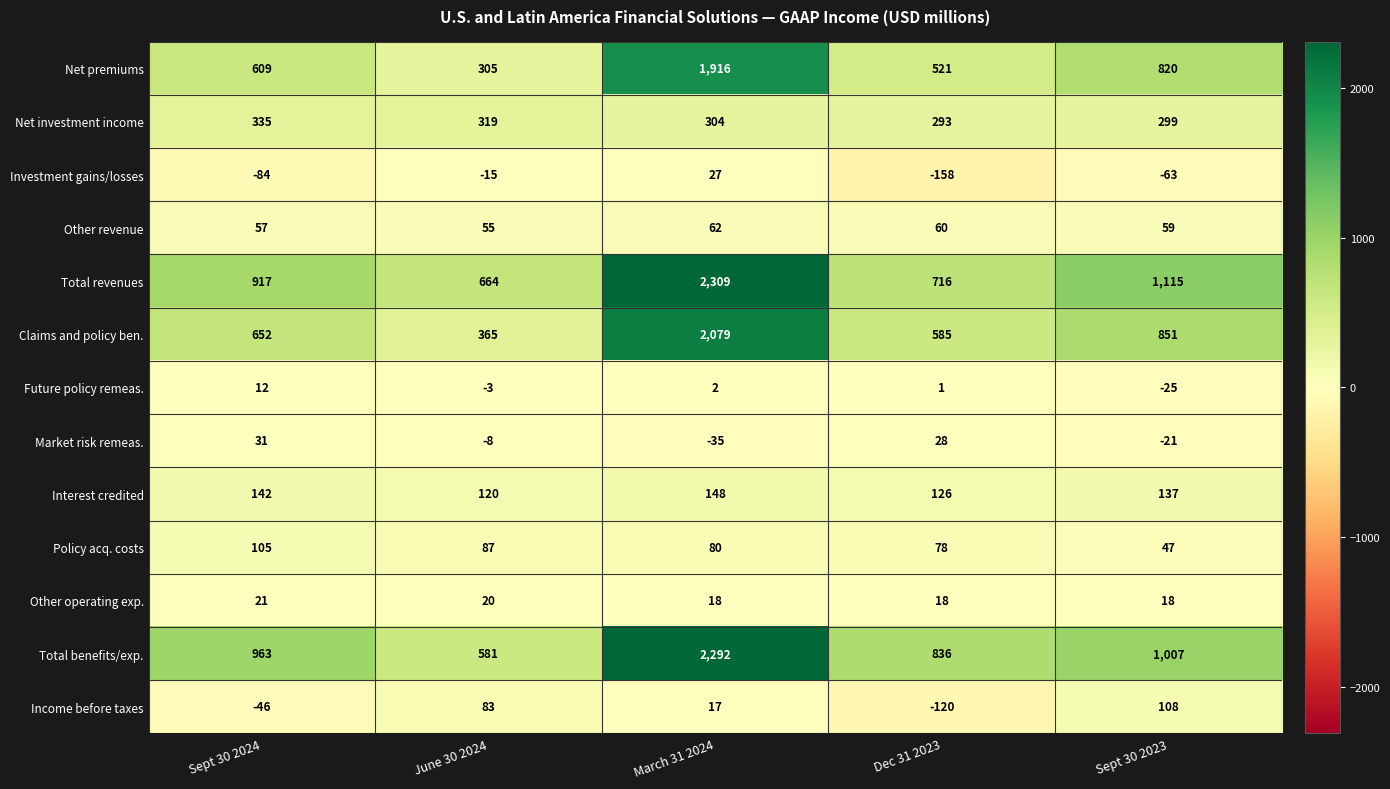

Rank the series at Sept 30 2023 from lowest to highest value.

Investment gains/losses, Future policy remeas., Market risk remeas., Other operating exp., Policy acq. costs, Other revenue, Income before taxes, Interest credited, Net investment income, Net premiums, Claims and policy ben., Total benefits/exp., Total revenues